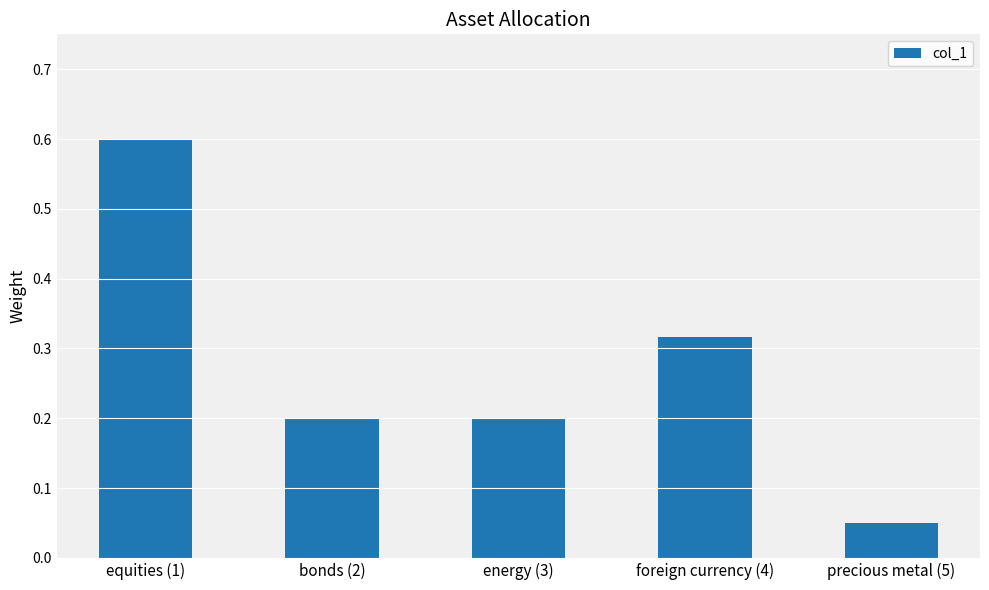

At which category does the chart reach its minimum across all series?

precious metal (5)